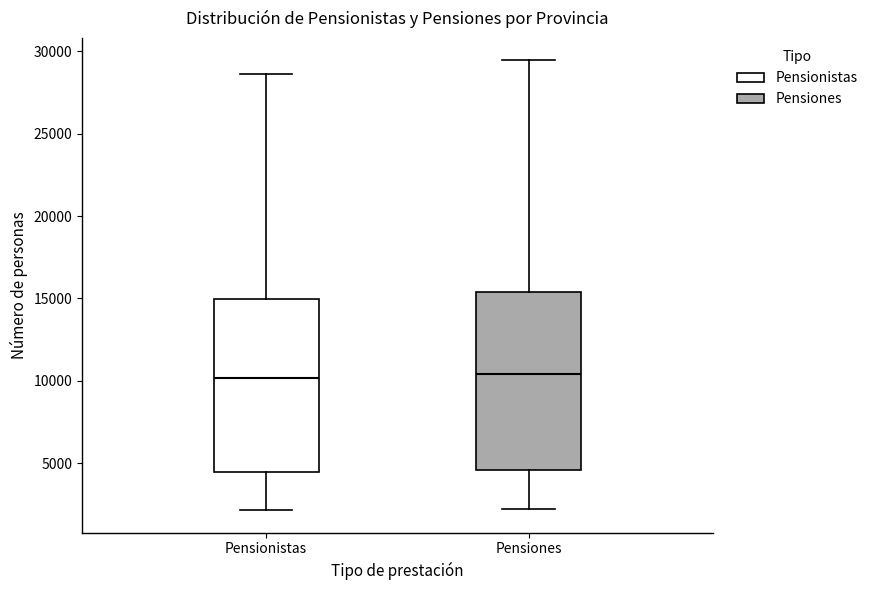

Reading left to right, transcribe this box plot: for each box, give where its median line is, the range the box spans, and where its two whiskers end, as read against the y-axis. The values are not printed on the chart, so give them approximately, as read against the axis.

Pensionistas: median 10000, box 4500 to 15000, whiskers 2000 to 28500
Pensiones: median 10500, box 4500 to 15500, whiskers 2000 to 29500